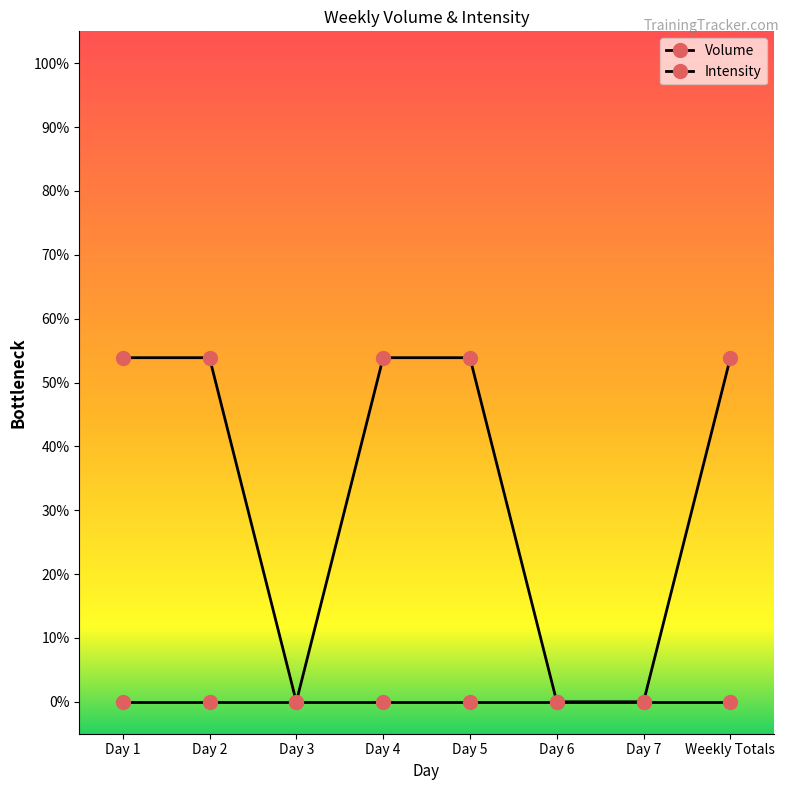

True or false: Intensity and Volume intersect in this chart.

False